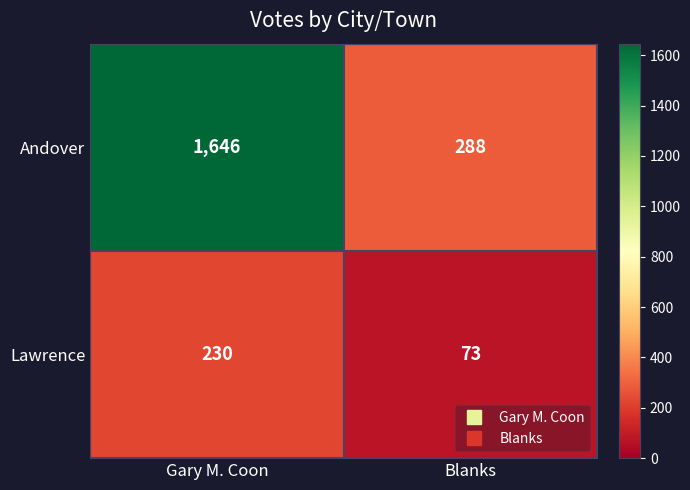

What is the average value of the Andover series?

967